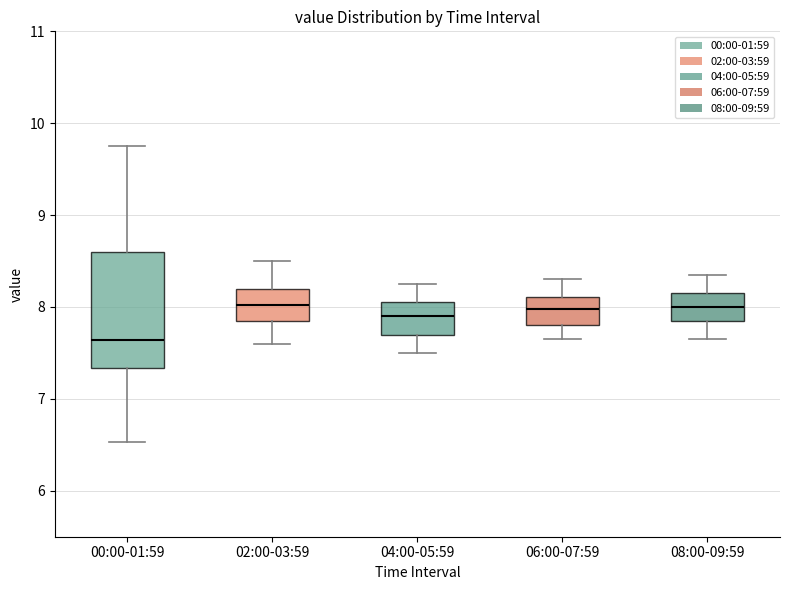

Reading left to right, transcribe this box plot: for each box, give where its median line is, the range the box spans, and where its two whiskers end, as read against the y-axis. The values are not printed on the chart, so give them approximately, as read against the axis.

00:00-01:59: median 7.6, box 7.3 to 8.6, whiskers 6.5 to 9.8
02:00-03:59: median 8.0, box 7.8 to 8.2, whiskers 7.6 to 8.5
04:00-05:59: median 7.9, box 7.7 to 8.1, whiskers 7.5 to 8.3
06:00-07:59: median 8.0, box 7.8 to 8.1, whiskers 7.7 to 8.3
08:00-09:59: median 8.0, box 7.9 to 8.2, whiskers 7.7 to 8.4